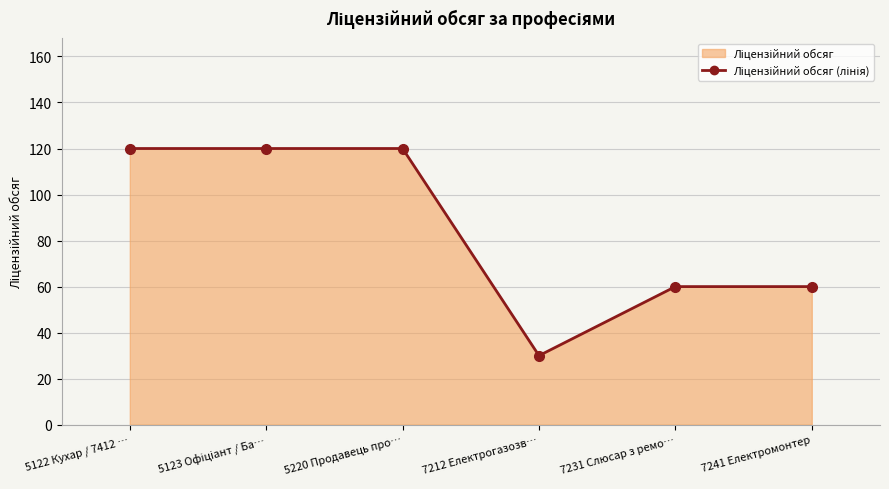

The chart shows a value of 102 at 7241 Електромонтер. True or false?

False